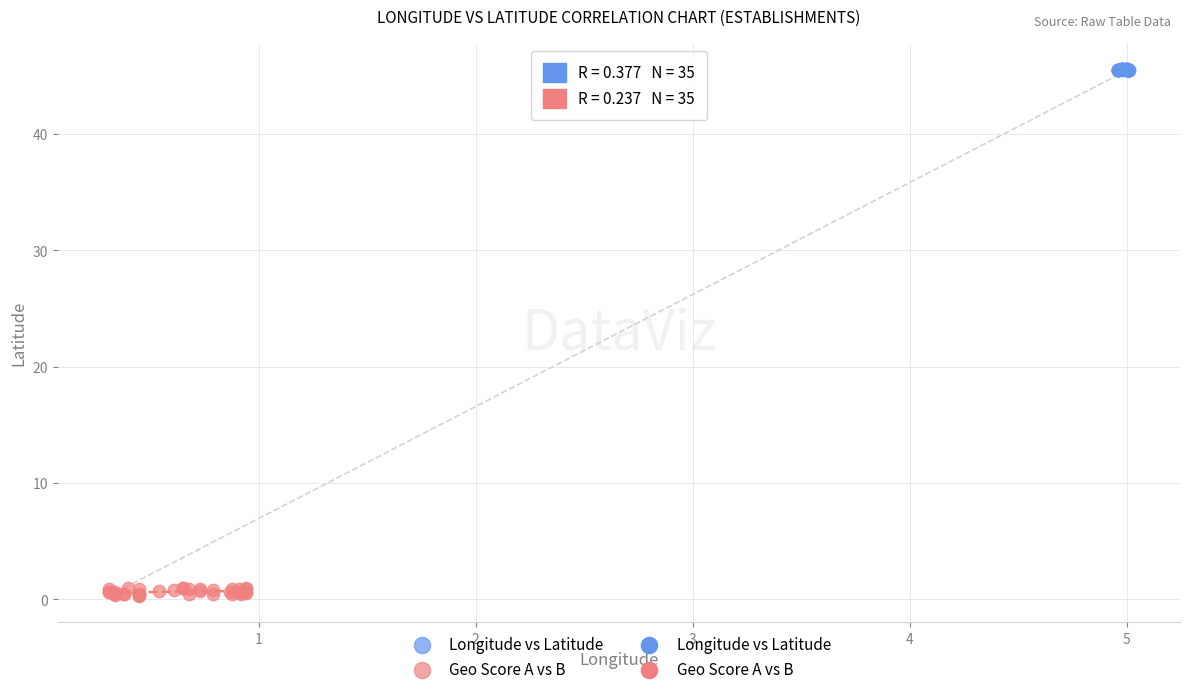

Which series contains the highest Y value?

Longitude vs Latitude